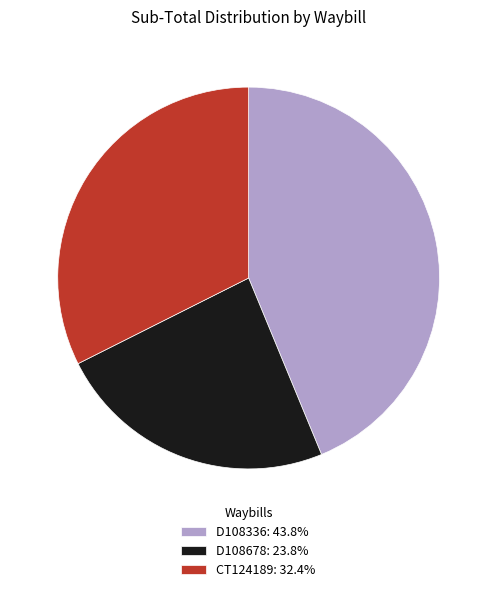

How many segments does this pie chart have?

3